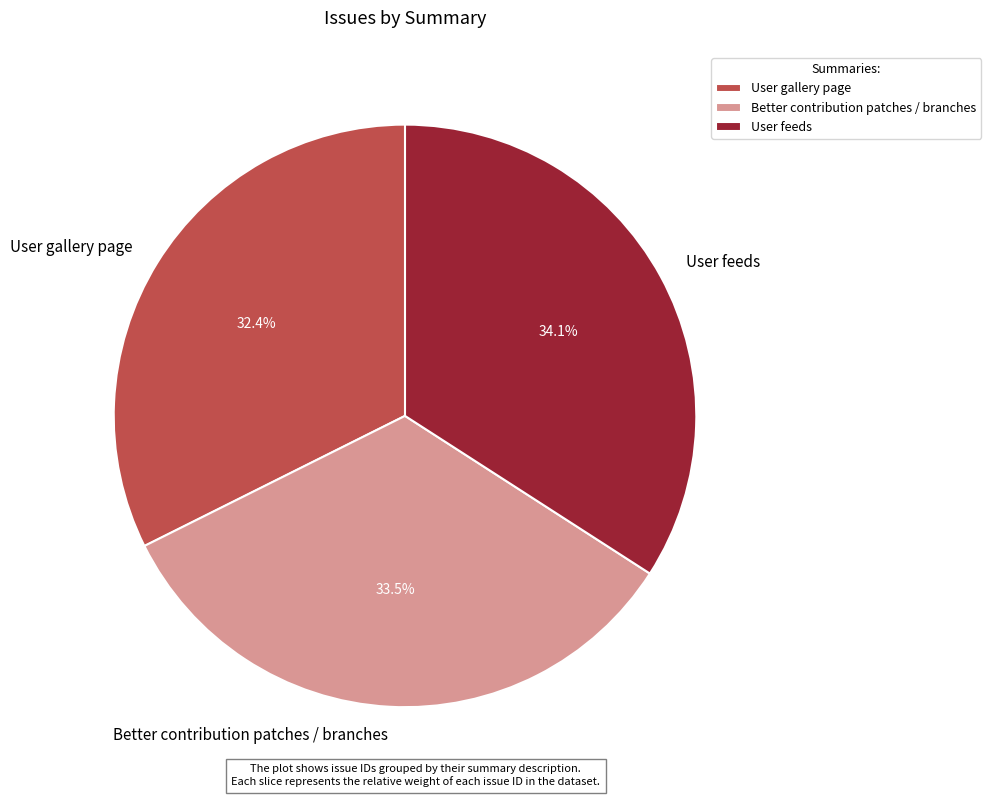

To the nearest percent, what is the combined percentage of Better contribution patches / branches and User feeds?

68%